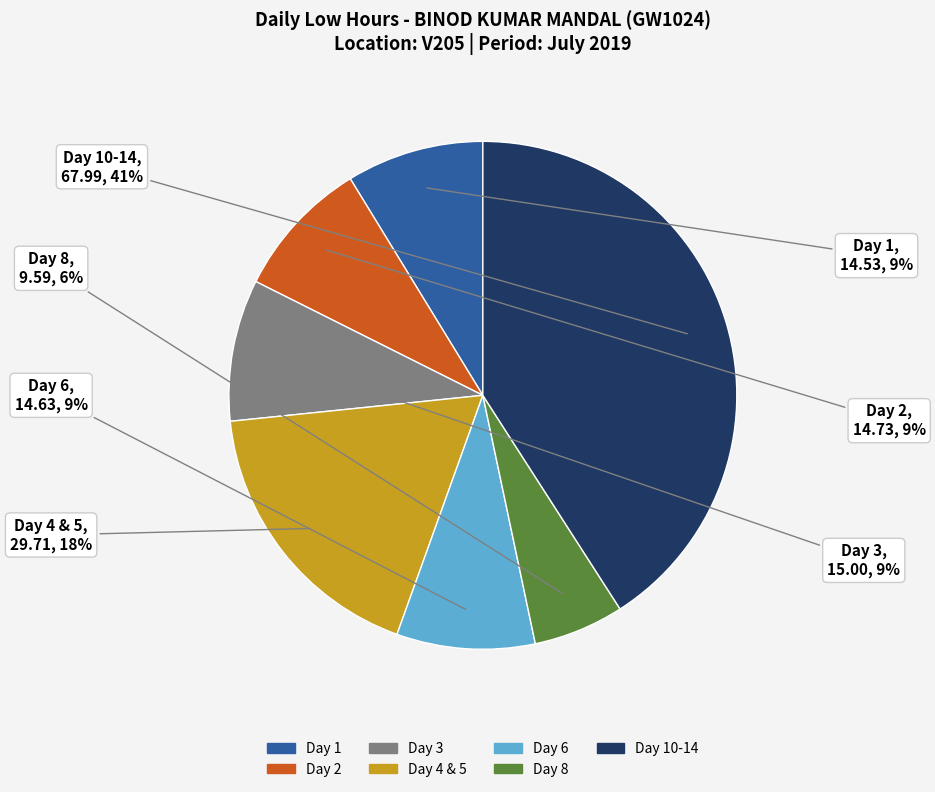

To the nearest percent, what is the difference between the largest and smallest slice percentages?

35%